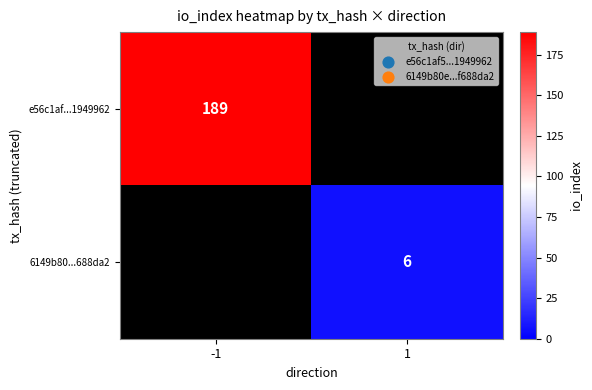

The value of e56c1af...1949962 at -1 is 297. True or false?

False